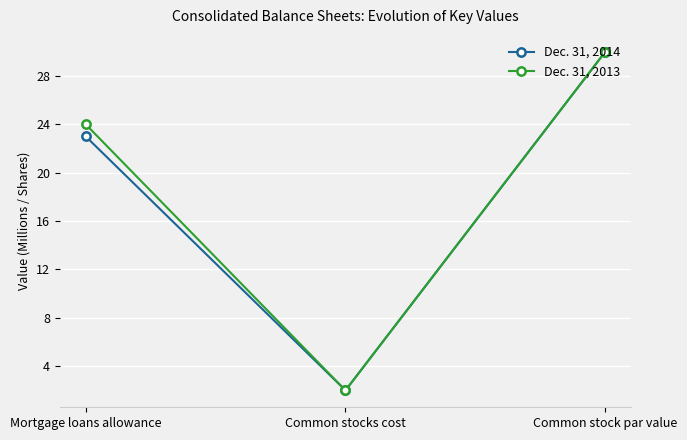

The value of Dec. 31, 2013 at Common stock par value is 6. True or false?

False